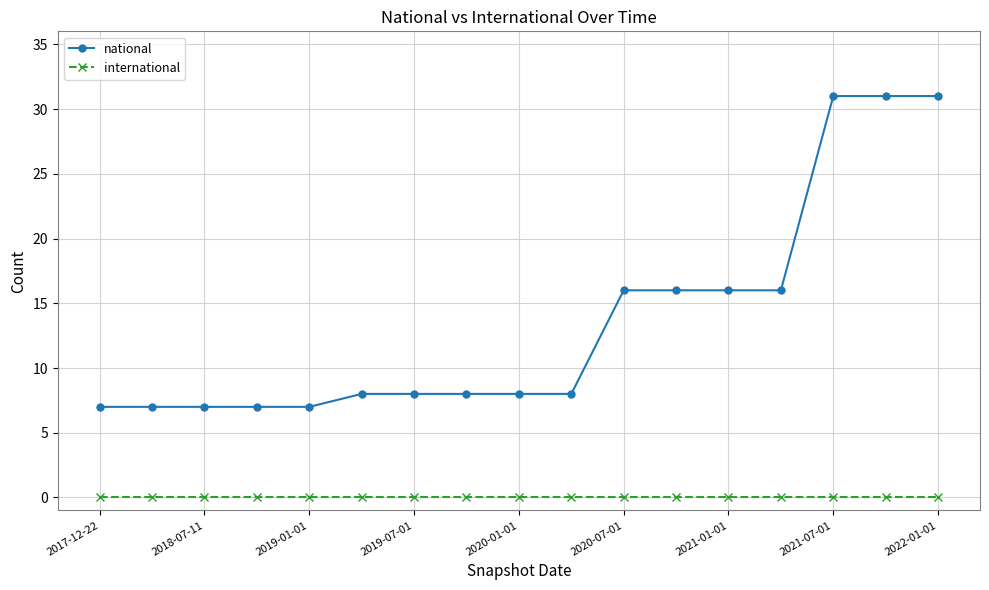

How many data points does each series have?

17